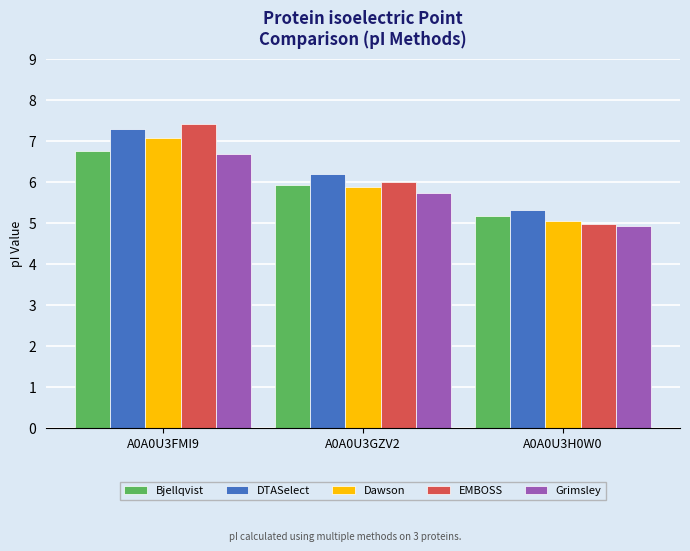

Where is Grimsley nearest to the value 5?

A0A0U3H0W0